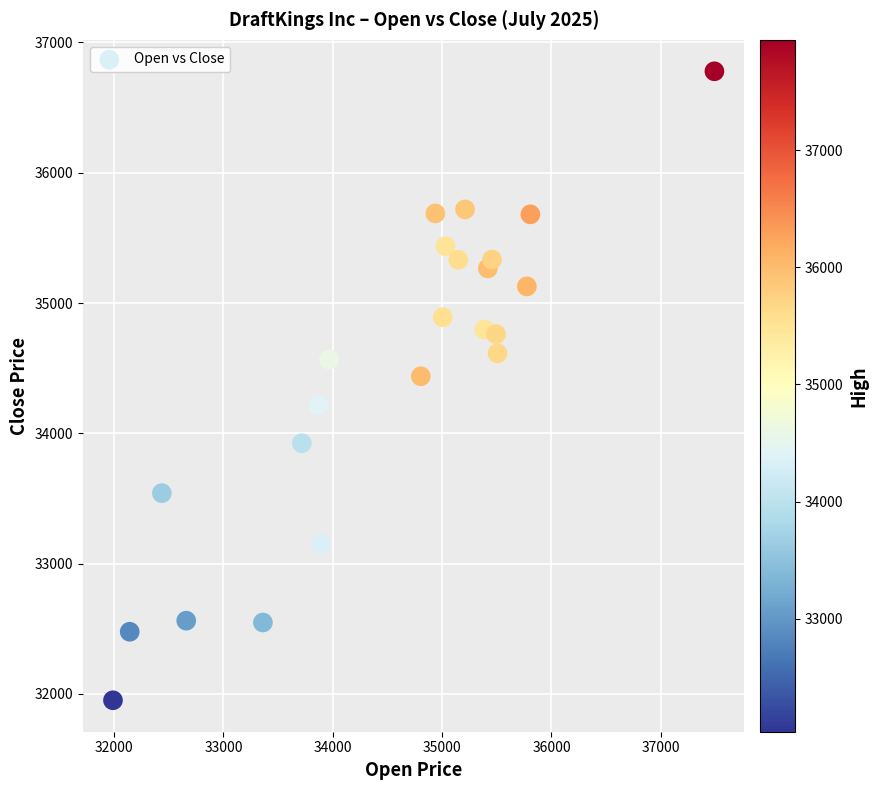

What is the range of X values (max minus min)?

5500